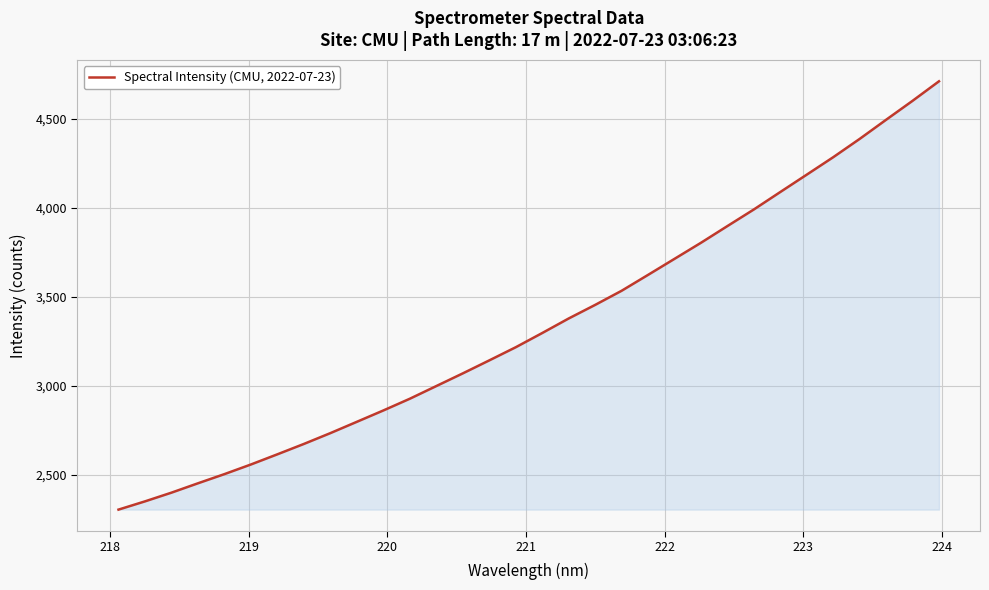

What is the maximum value shown in the chart?

4709.1